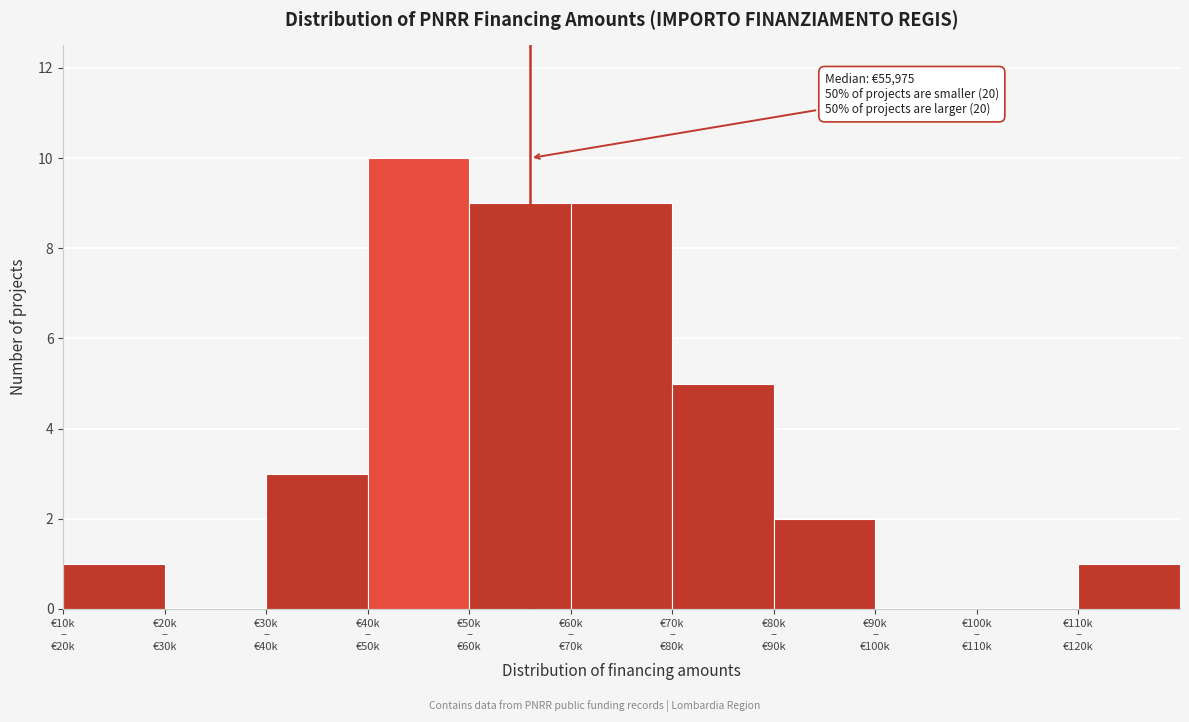

What is the sum of all values?

40